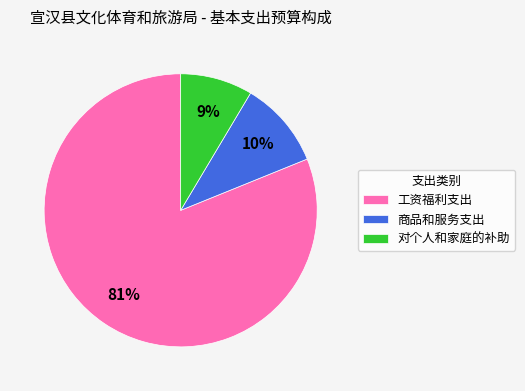

Which has a higher value, 对个人和家庭的补助 or 商品和服务支出?

商品和服务支出